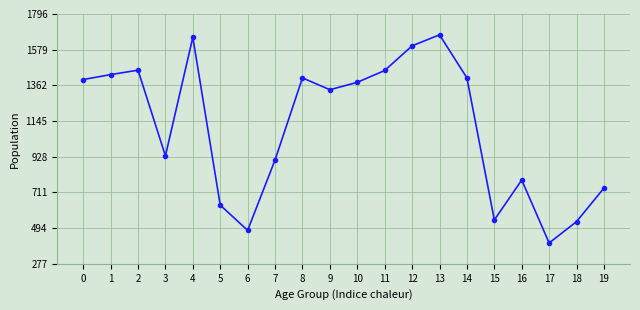

True or false: the data has more than 2 interior local peaks.

True